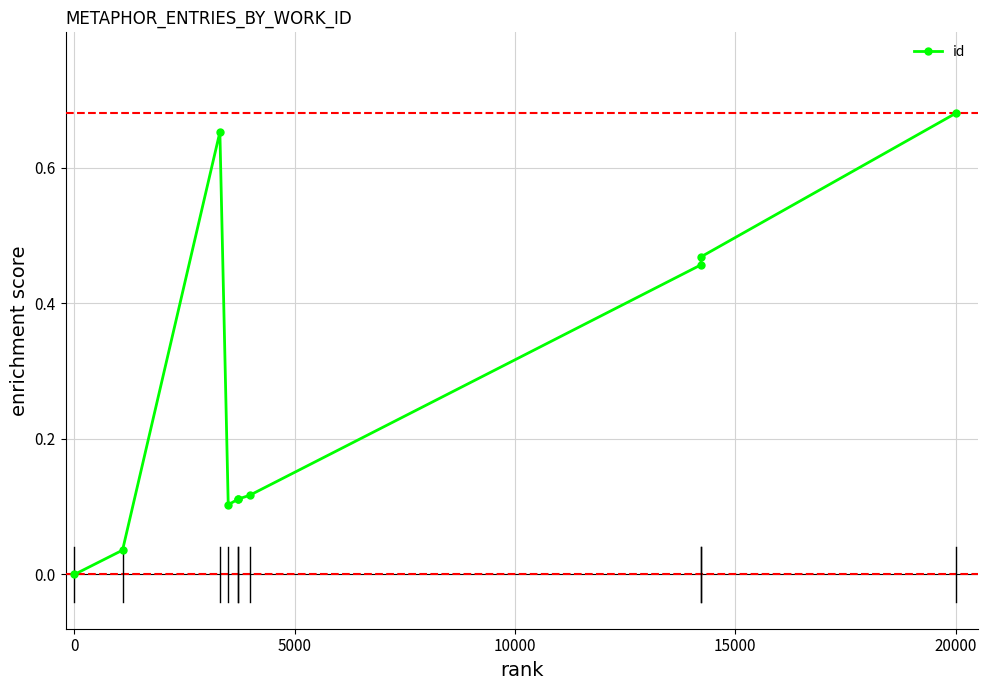

What is the greatest value displayed?

0.7